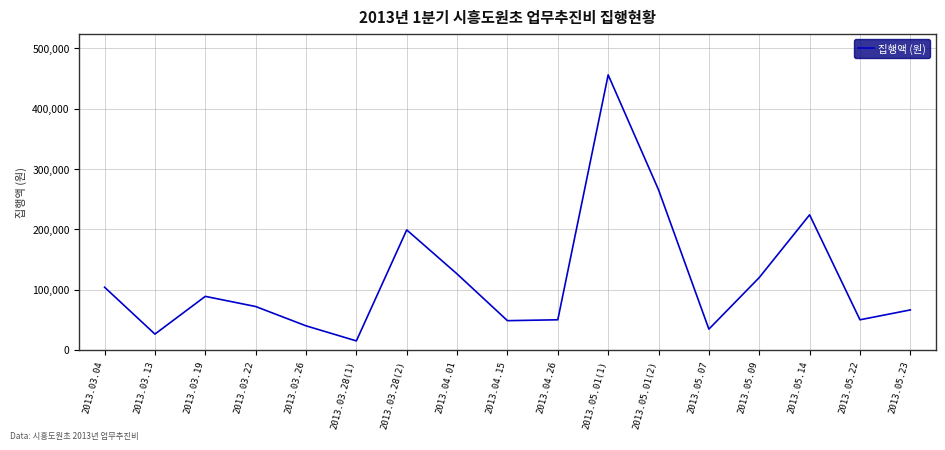

What is the difference between the maximum and minimum values?

441000